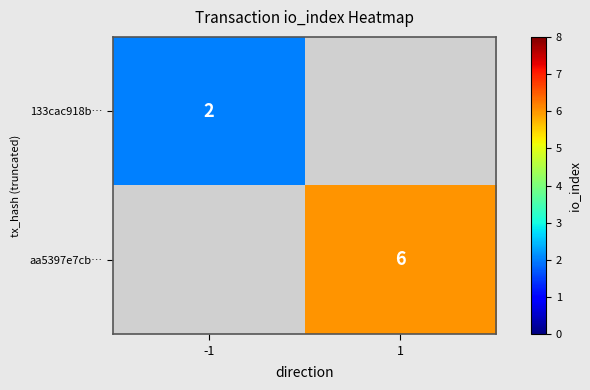

Is it true that aa5397e7cb… equals 10 at 1?

False